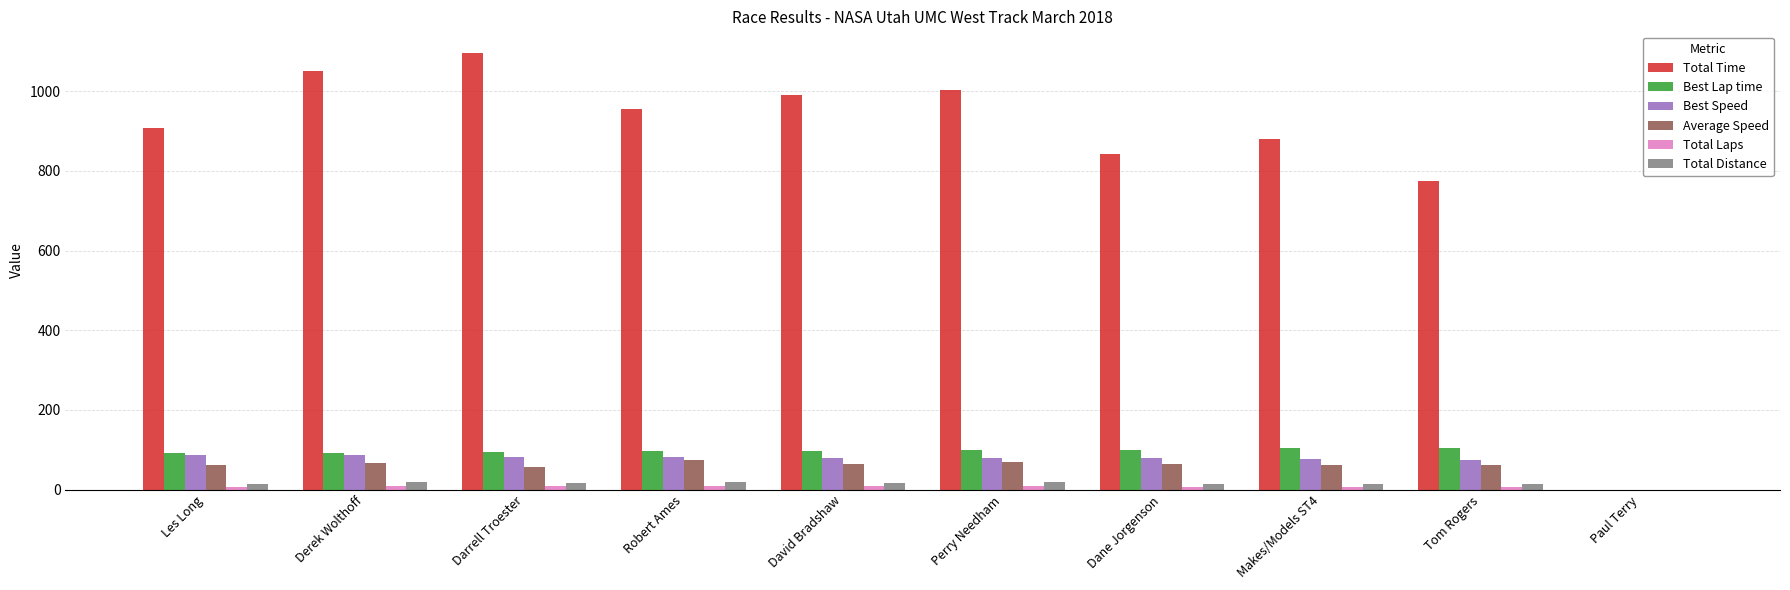

How many data points does each series have?

10